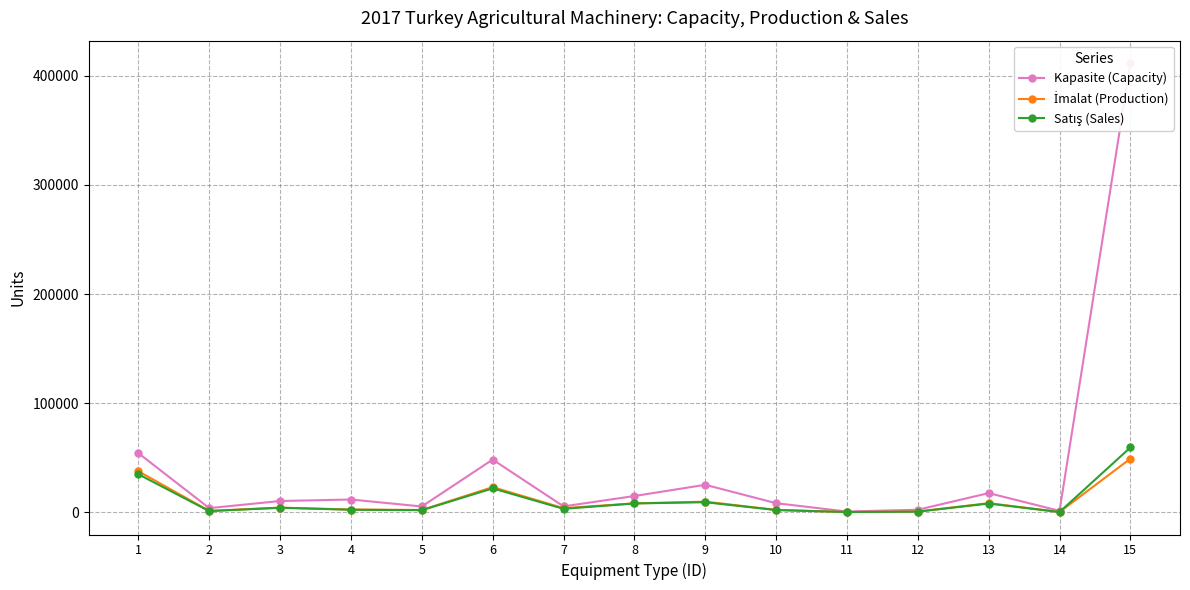

At 11, list the series in order from smallest to largest.

Satış (Sales), İmalat (Production), Kapasite (Capacity)